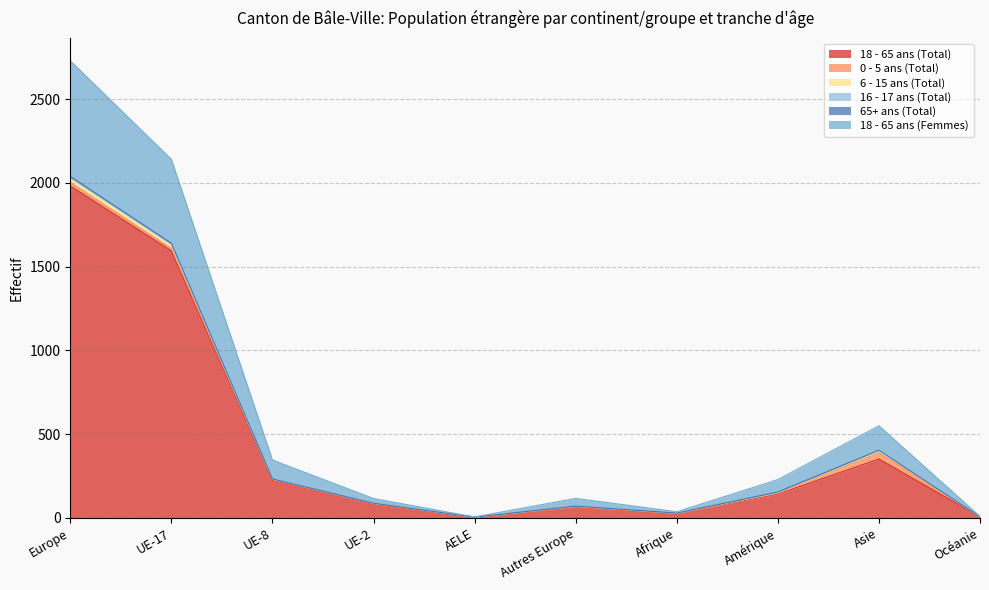

Reading left to right, extract all data points from this chart.

18 - 65 ans (Total): 1982	1595	226	86	5	68	27	143	352	7
0 - 5 ans (Total): 21	14	5	1	0	1	1	5	37	0
6 - 15 ans (Total): 23	21	0	1	0	1	1	3	13	0
16 - 17 ans (Total): 6	4	1	0	0	1	0	2	2	0
65+ ans (Total): 7	6	1	0	0	0	0	2	0	0
18 - 65 ans (Femmes): 690	501	113	28	1	46	8	74	146	2